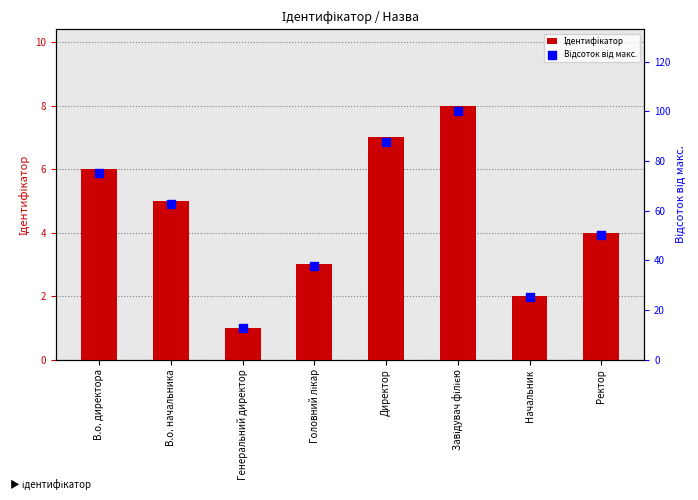

Which series reaches the maximum Y coordinate?

Відсоток від макс.